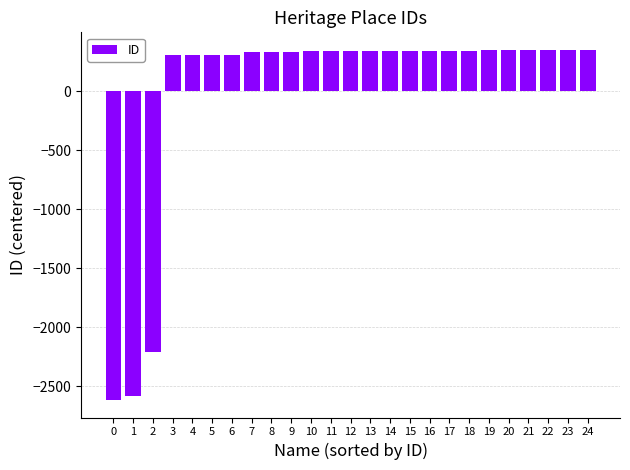

The value at 9 is 581.6. True or false?

False